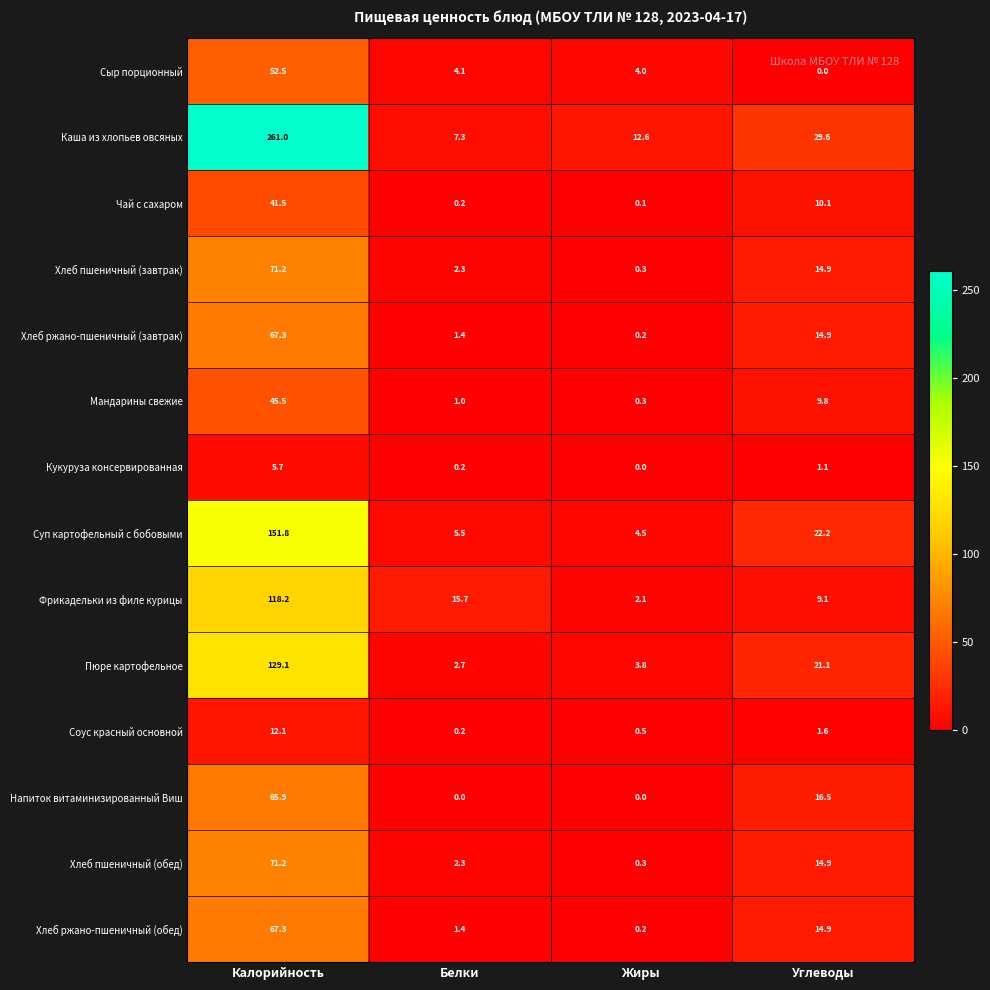

Is it true that Чай с сахаром equals 26.6 at Калорийность?

False